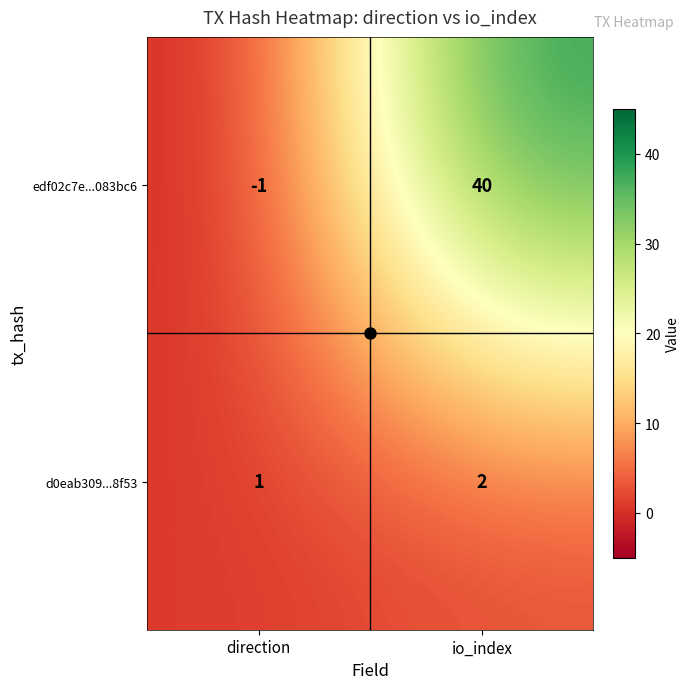

What is the sum of all d0eab309...8f53 values?

3